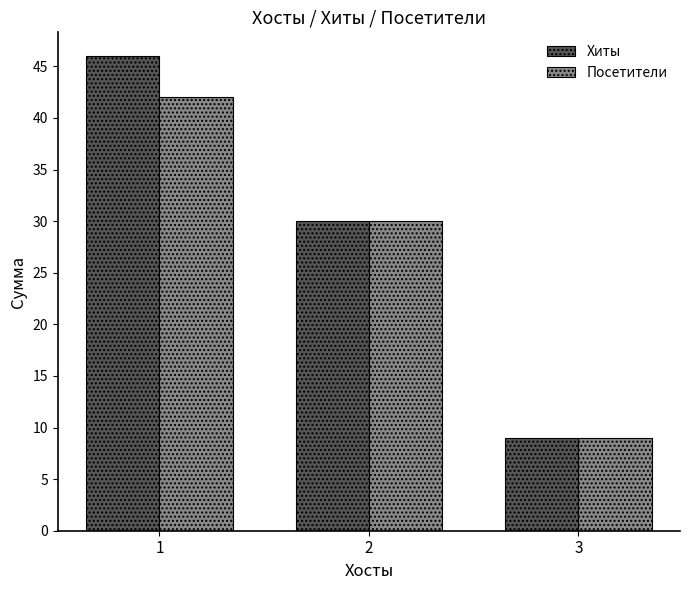

What are all the series names shown in the legend?

Хиты, Посетители